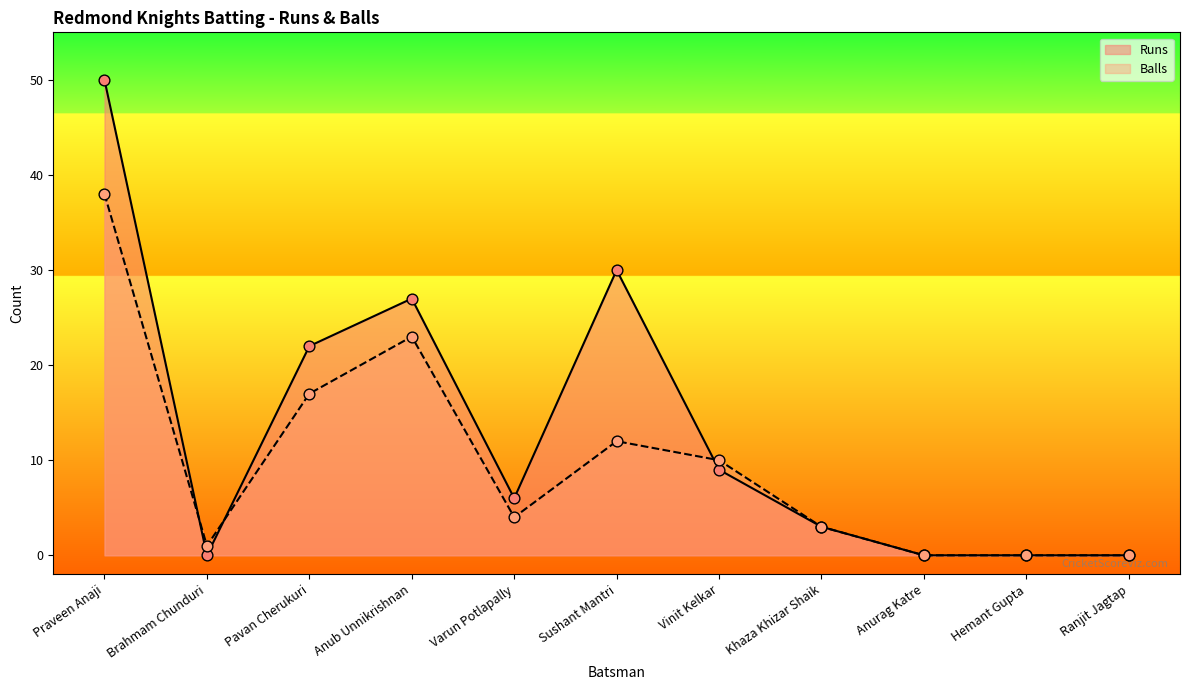

Which series has the widest spread of Y values?

Runs